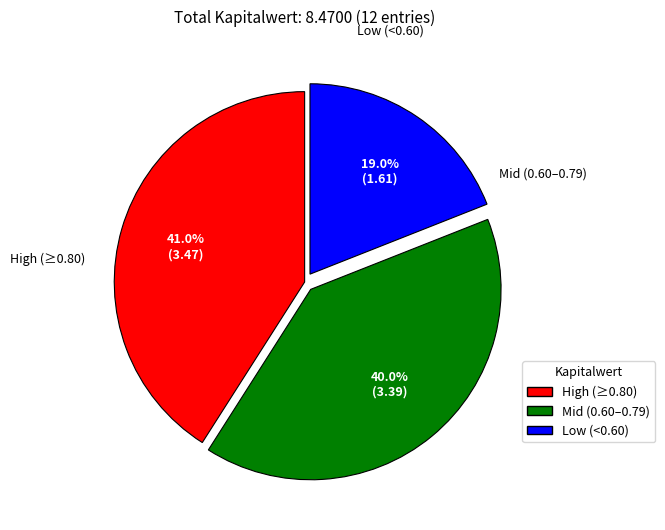

Is there any slice that represents more than half of the pie?

No